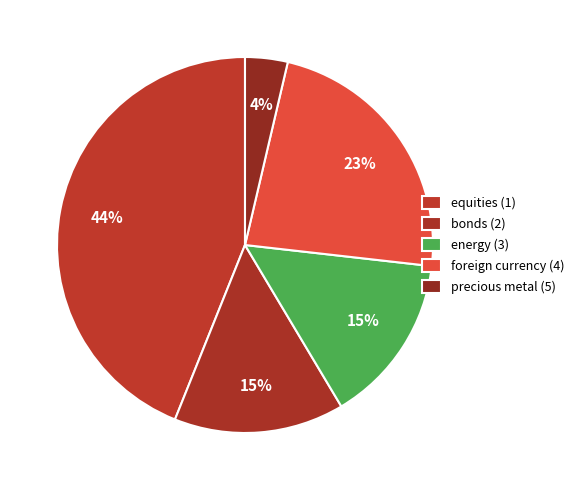

How many slices are in this pie chart?

5